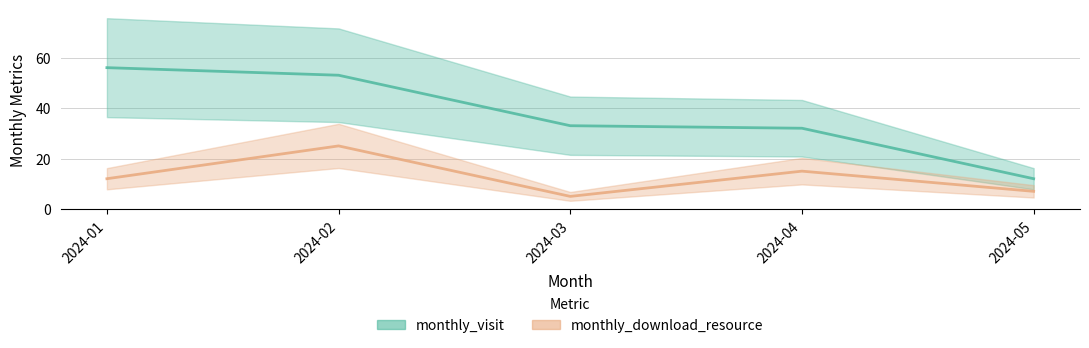

Is the value of monthly_download_resource (line) at 2024-01 greater than the value of monthly_visit (line) at 2024-04?

No